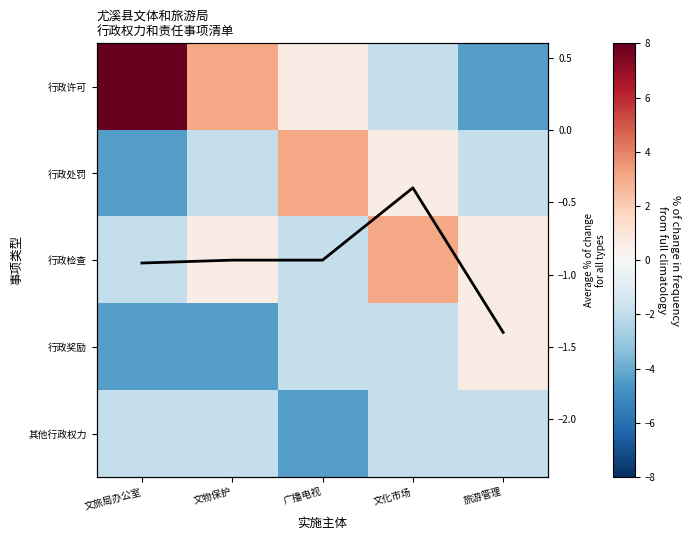

Which series has the largest range (max minus min)?

行政许可